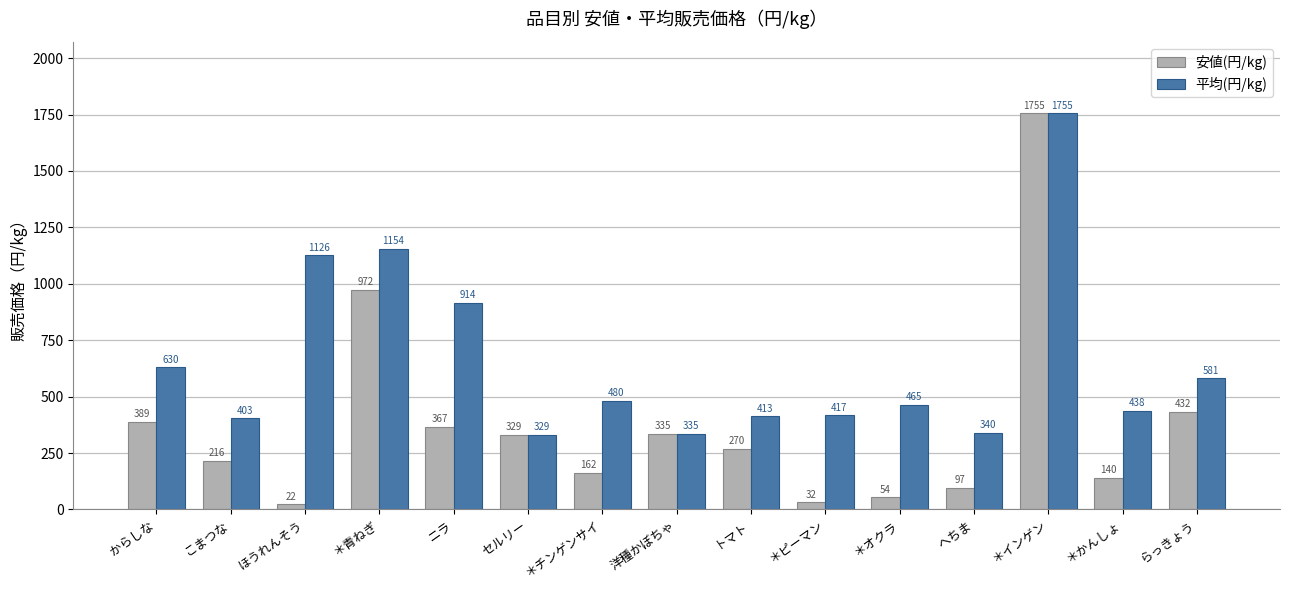

What is the smallest value displayed?

22.0